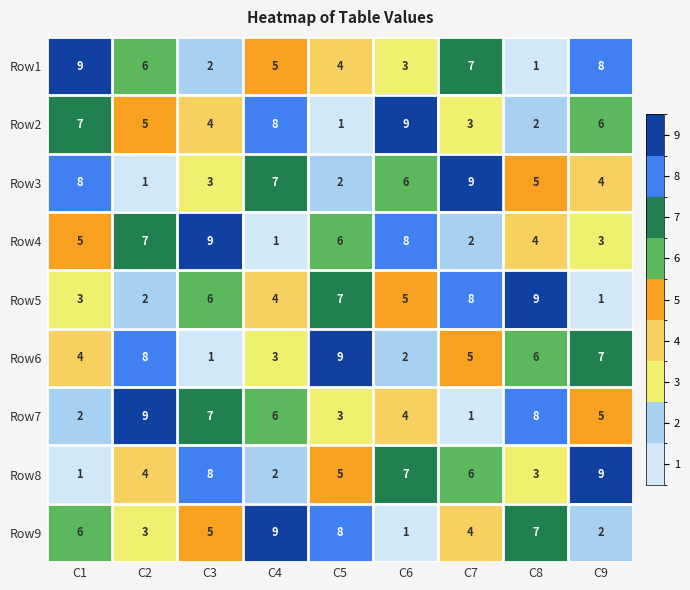

Is it true that Row6 equals 2 at C6?

True